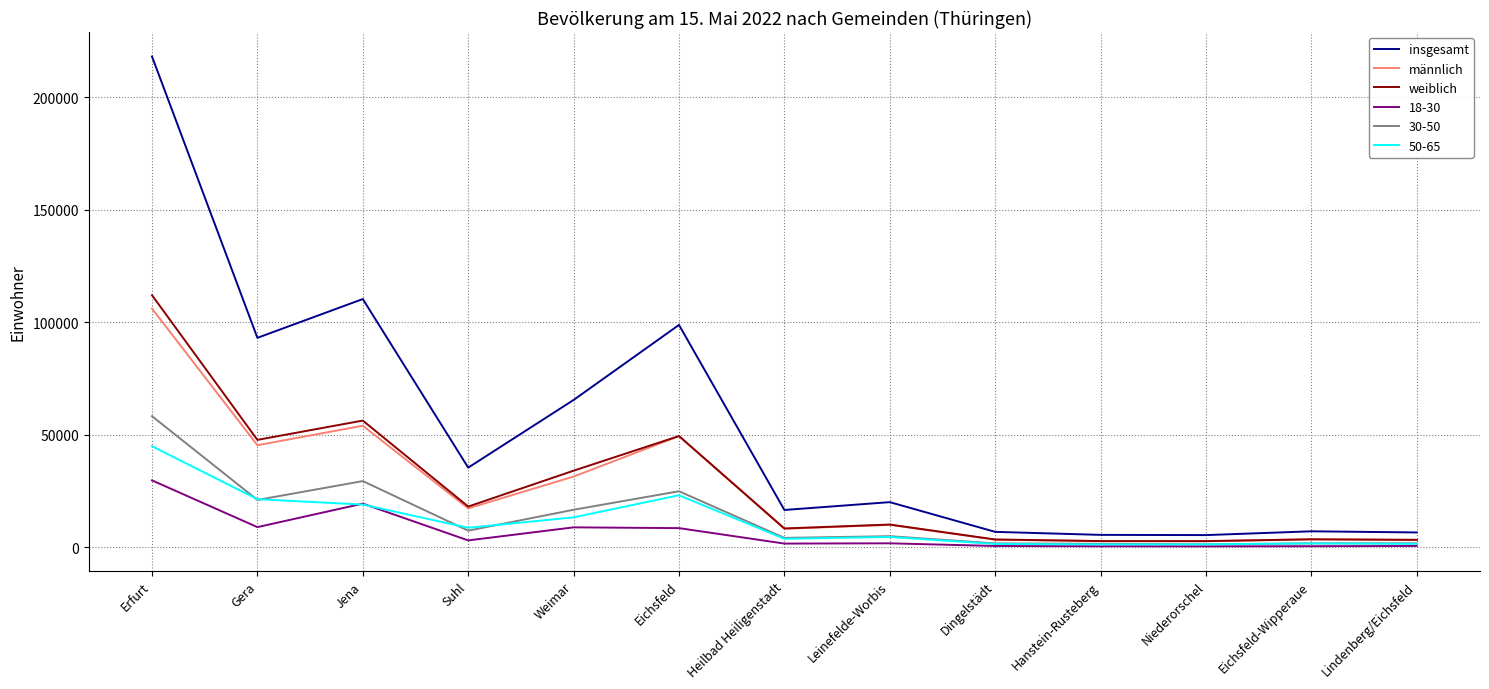

Where does the männlich series first go above 9963?

Erfurt